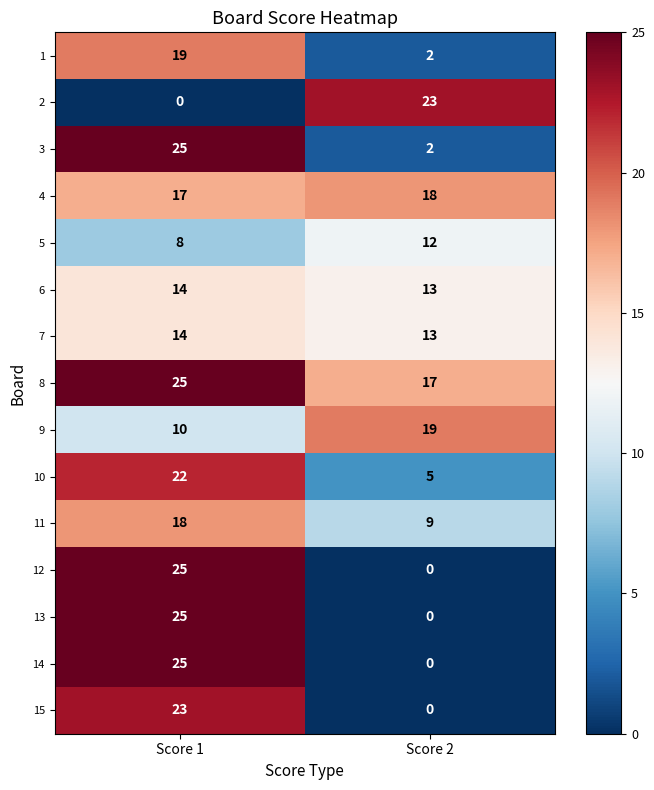

At which category does the chart reach its peak across all series?

Score 1